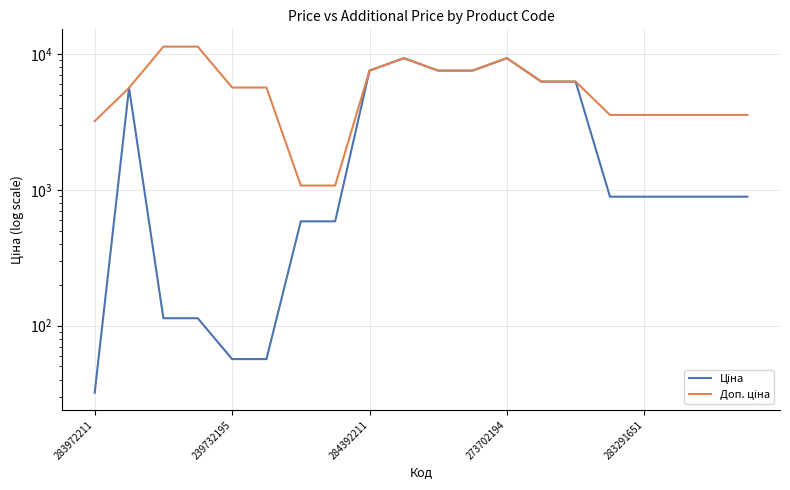

What is the total value across all series at 18?

4449.6